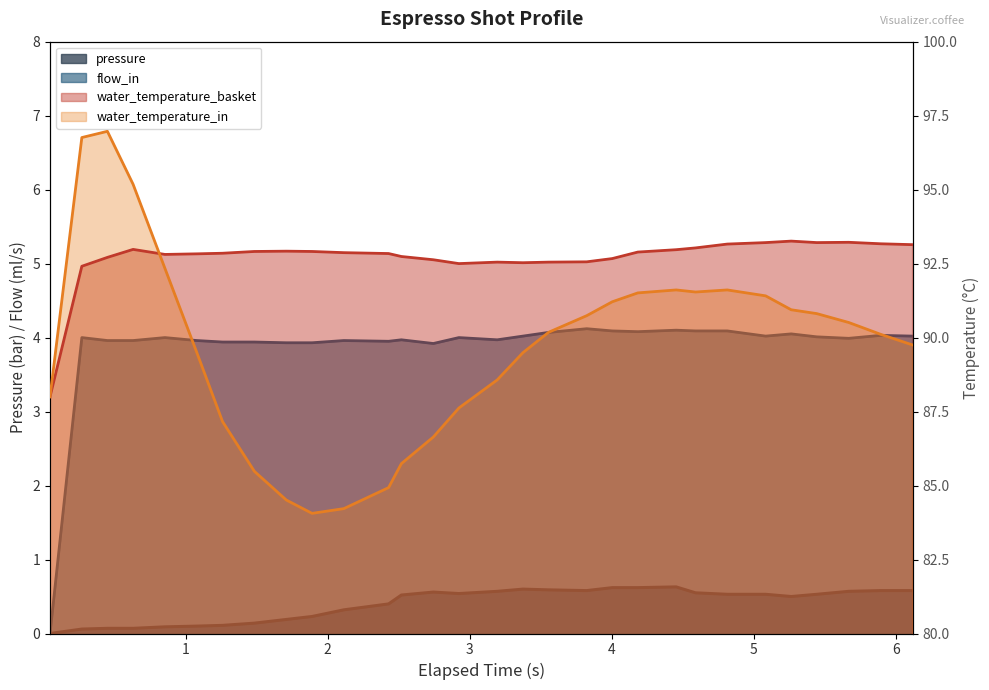

How many data points in water_temperature_basket are less than 92?

1